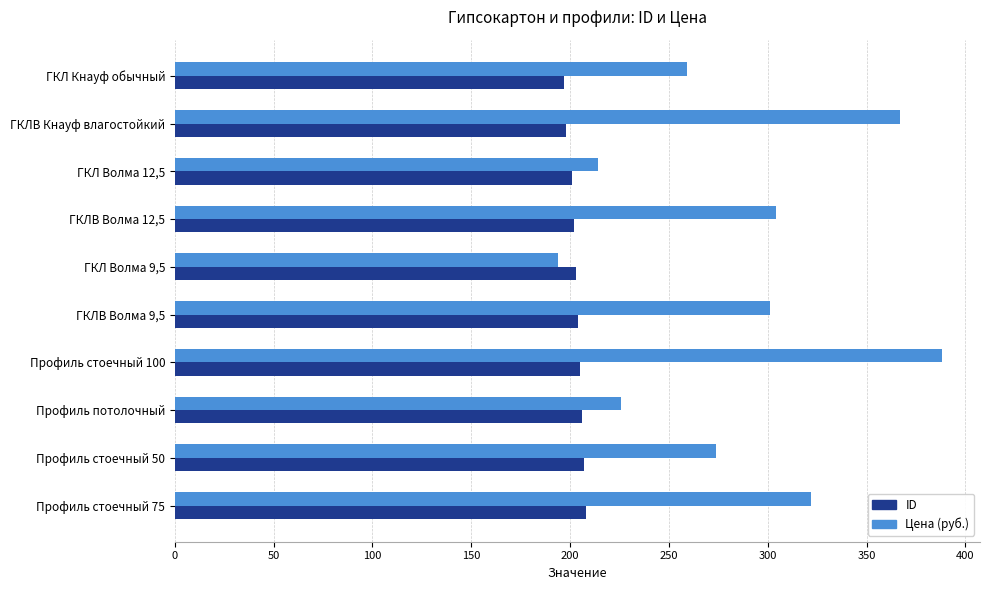

At how many categories does at least one series exceed 290?

5